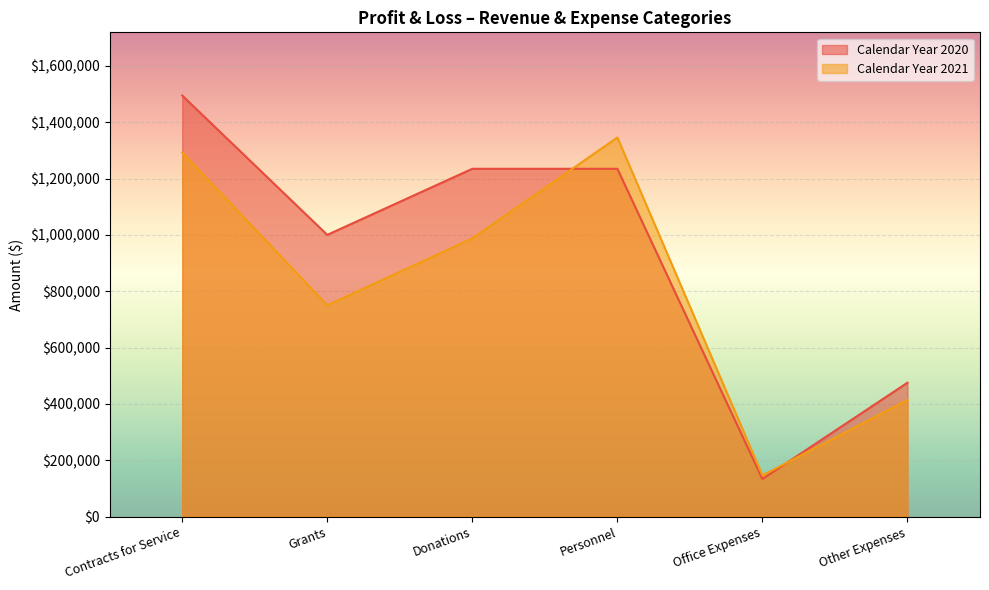

What is the spread (max minus min) of values at Donations?

246913